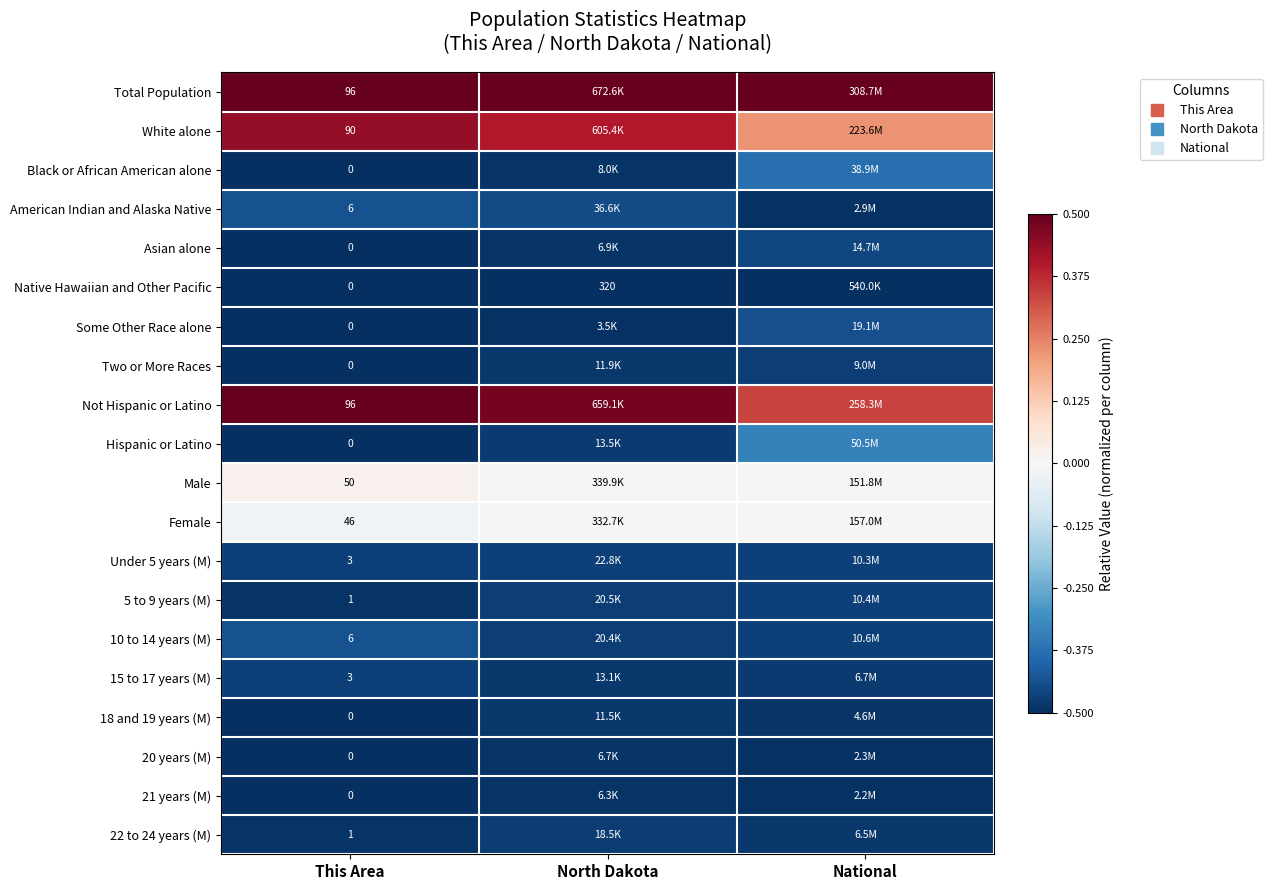

Which series has the largest total across all categories?

Total Population